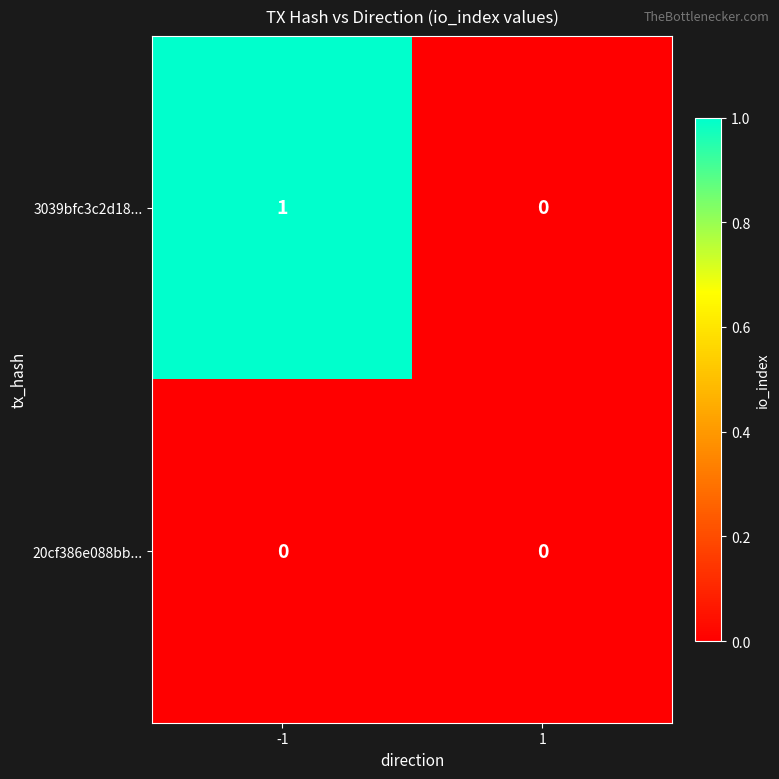

Is the value of 20cf386e088bb... at -1 greater than the value of 3039bfc3c2d18... at -1?

No